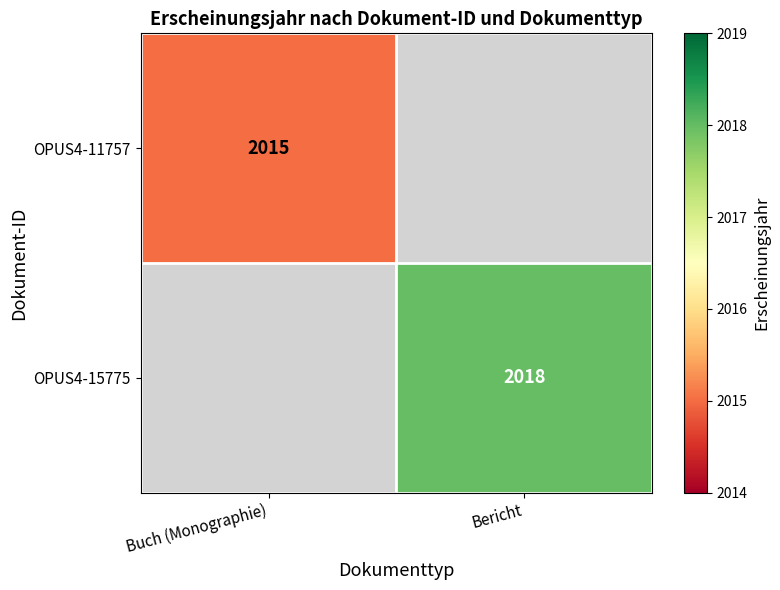

The value of OPUS4-15775 at Bericht is 405. True or false?

False